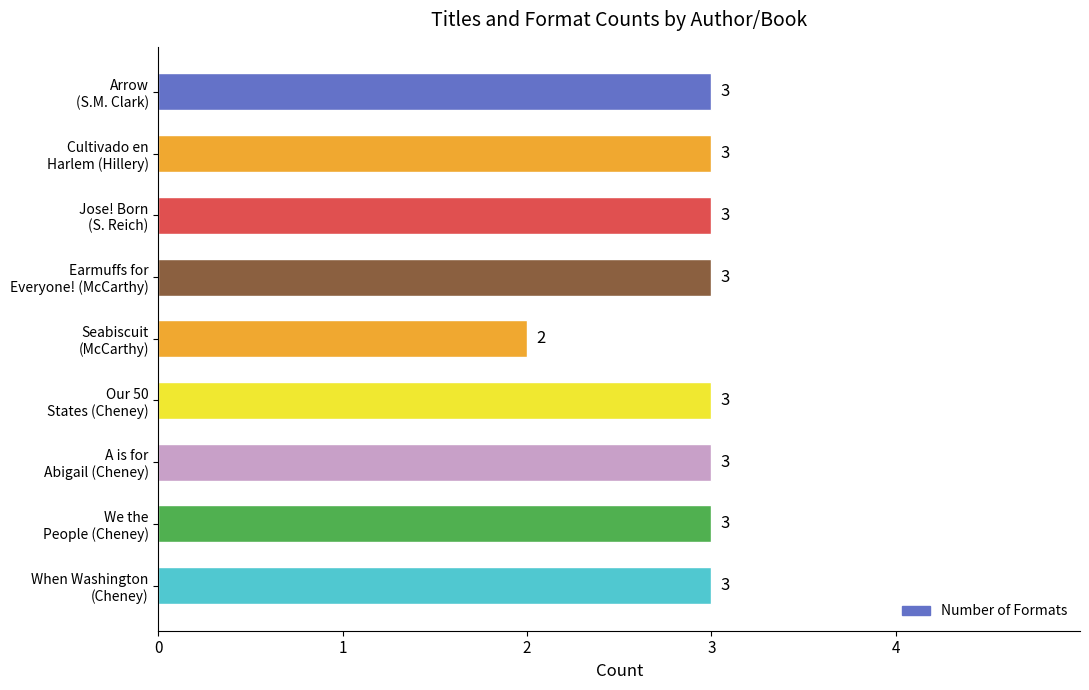

At which label is the value closest to 2?

Seabiscuit
(McCarthy)